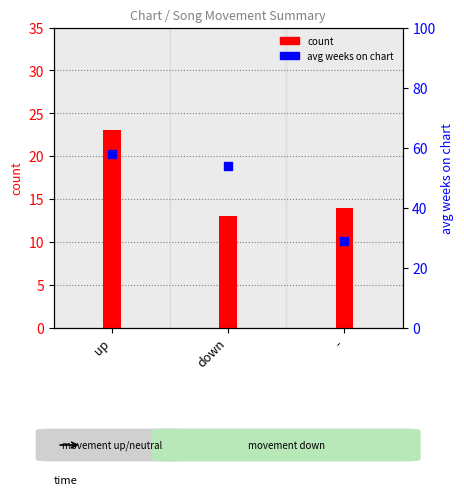

Is the value of avg weeks on chart at - greater than the value of count at down?

Yes